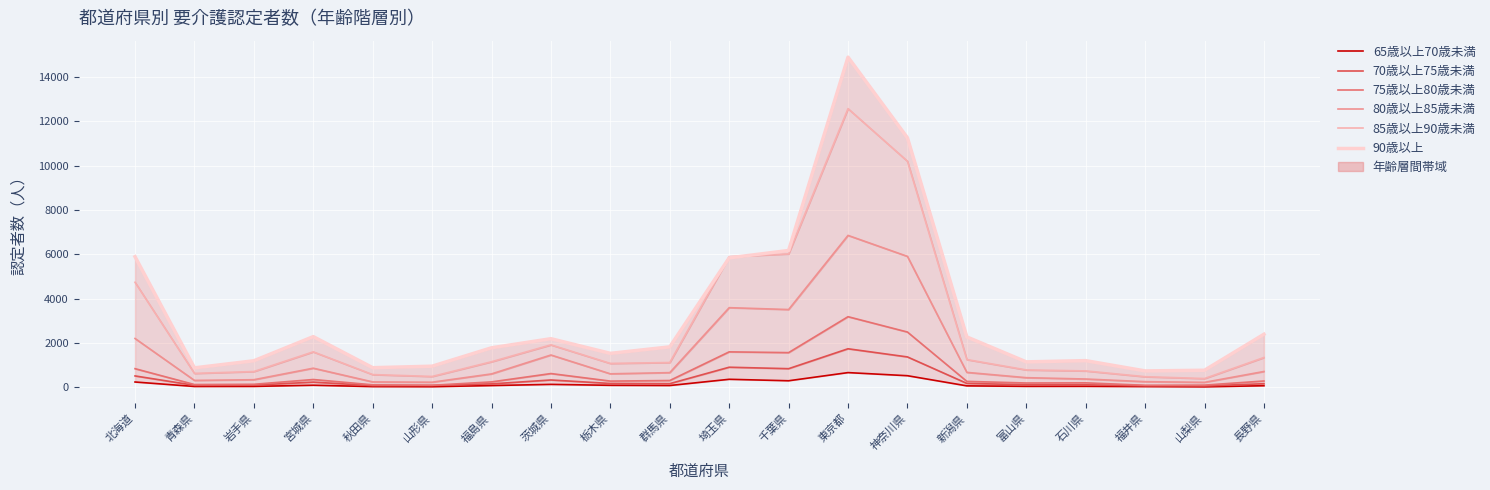

What is the value of the 80歳以上85歳未満 point at the 7th from the left?

603